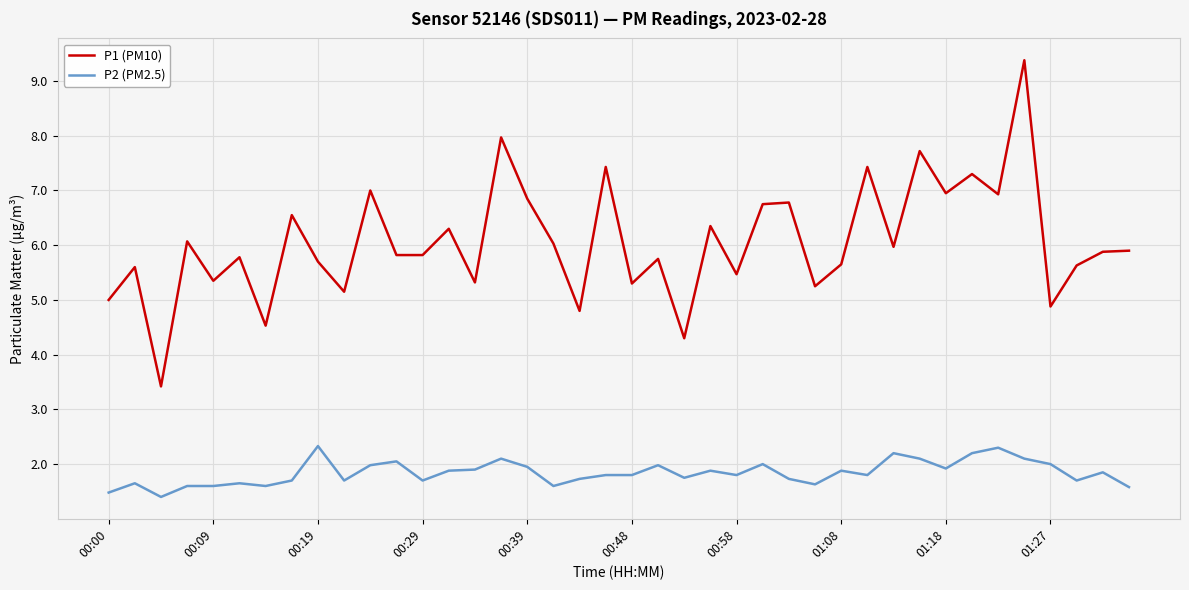

Which series has the largest total across all categories?

P1 (PM10)